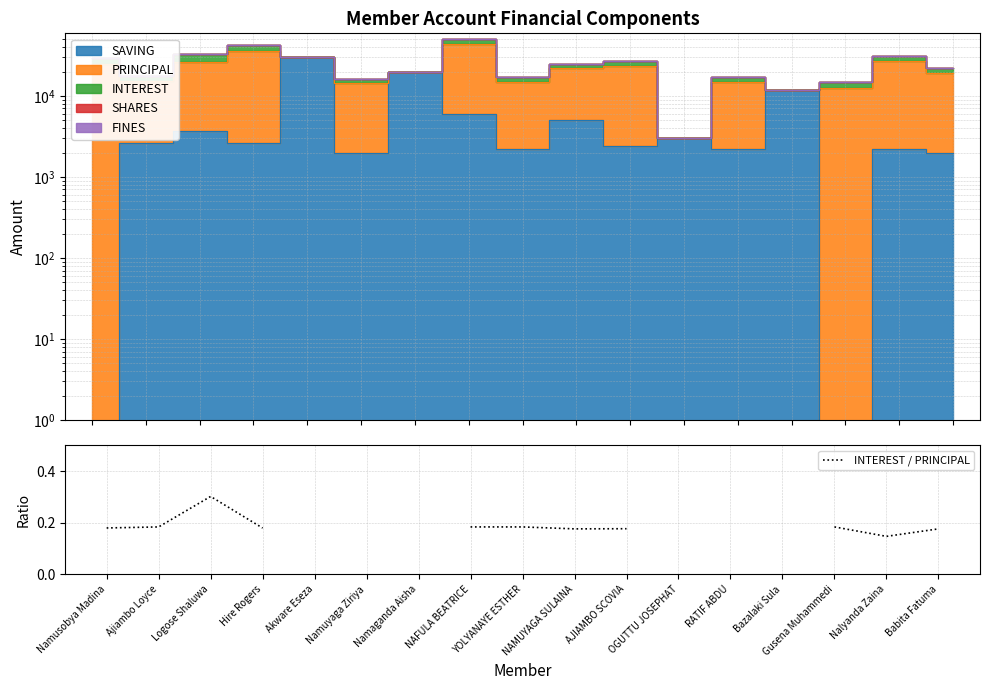

How many data points are above 0?

13